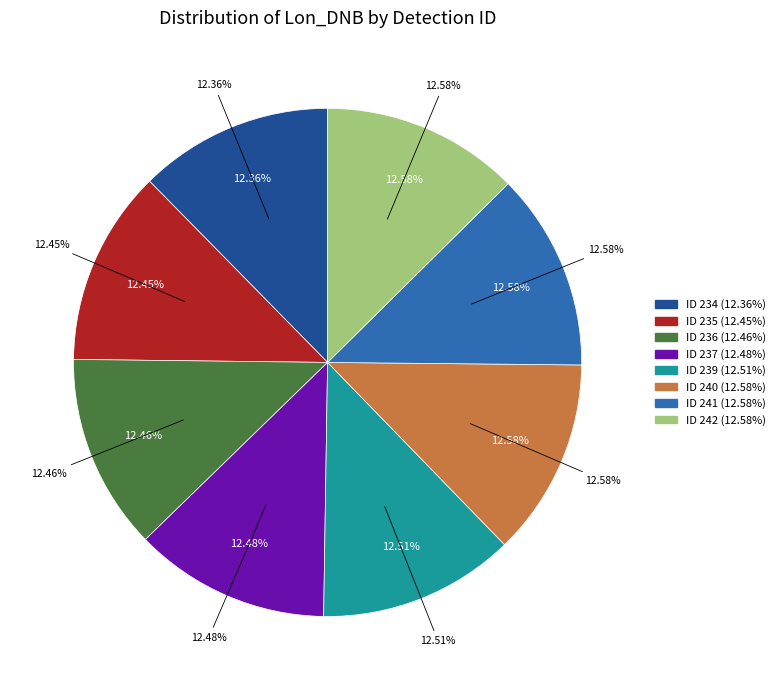

True or false: 237 accounts for 1% of the total.

False